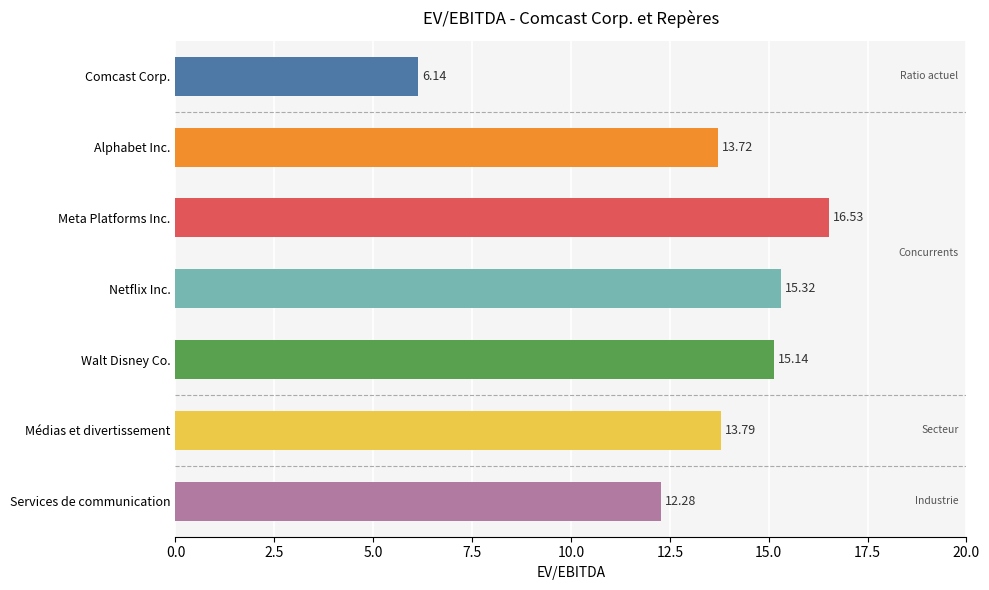

Rank the categories by value from lowest to highest.

Comcast Corp., Services de communication, Alphabet Inc., Médias et divertissement, Walt Disney Co., Netflix Inc., Meta Platforms Inc.